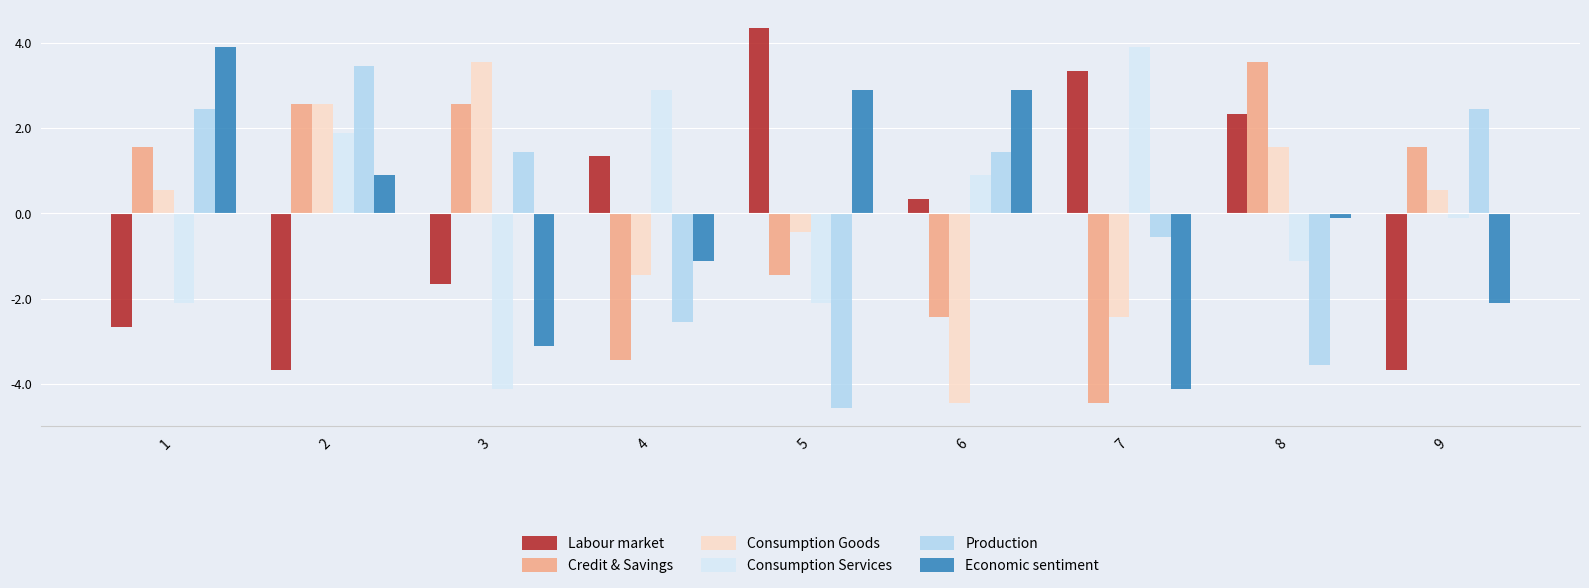

What is the difference between the maximum and minimum values in the Production series?

8.0